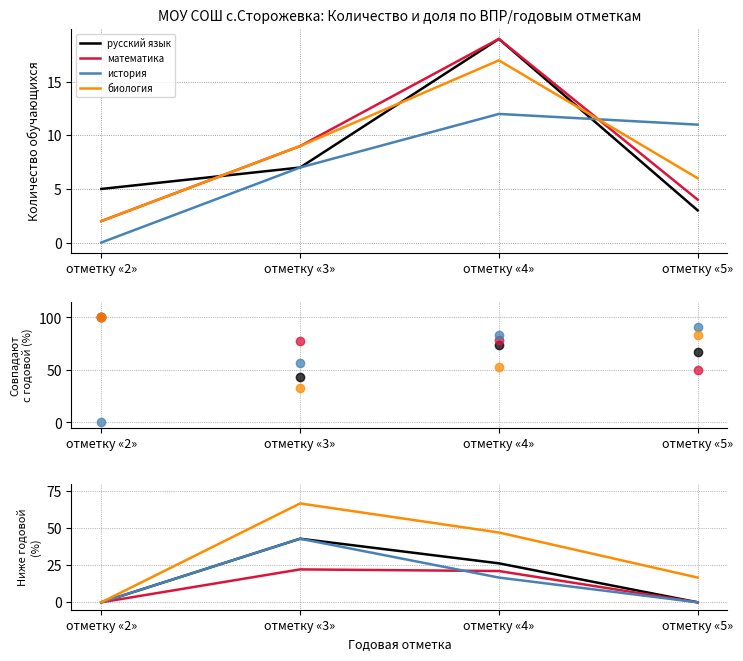

Rank the series at отметку «3» from highest to lowest value.

биология, русский язык, история, математика